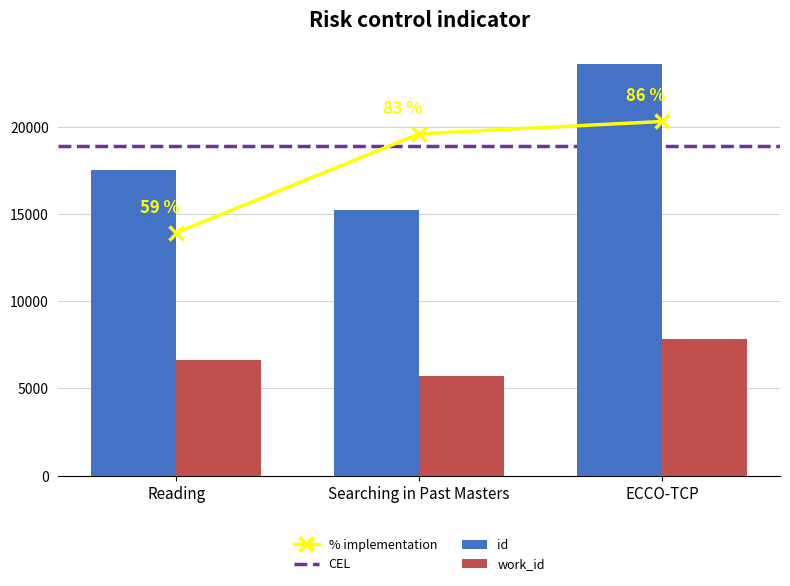

What is the average value of the id series?

18802